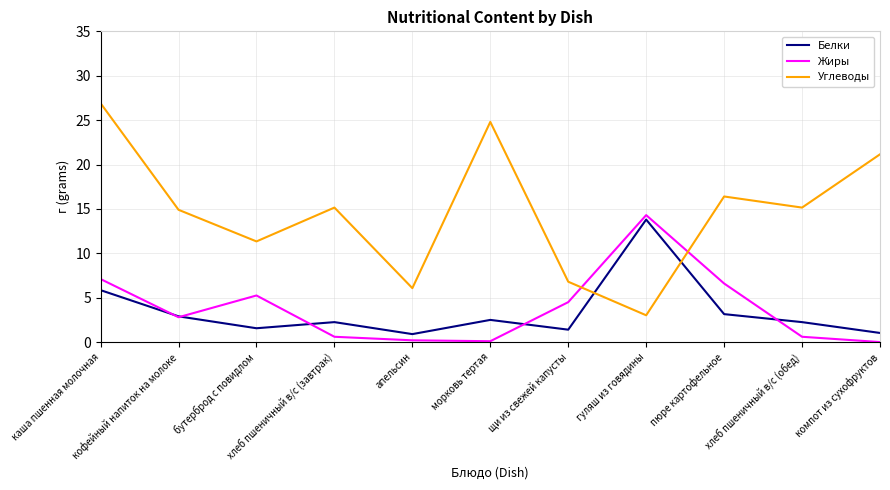

In Белки, how many points are higher than both neighbors (excluding endpoints)?

3